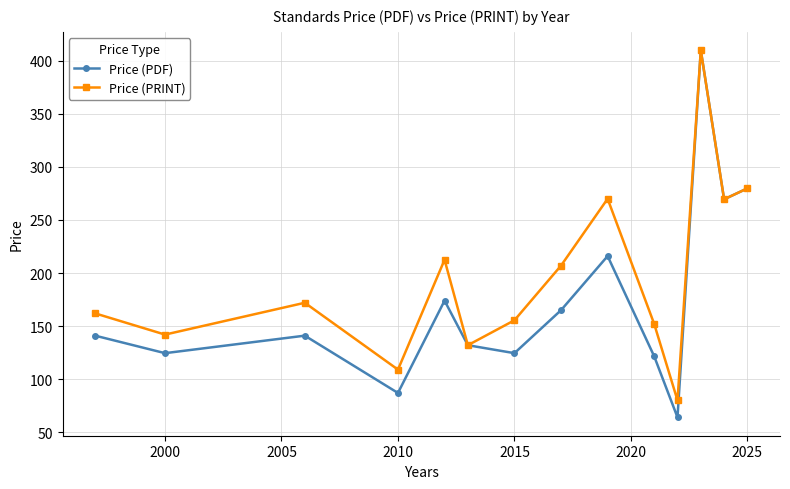

What is the minimum value for Price (PDF)?

64.0